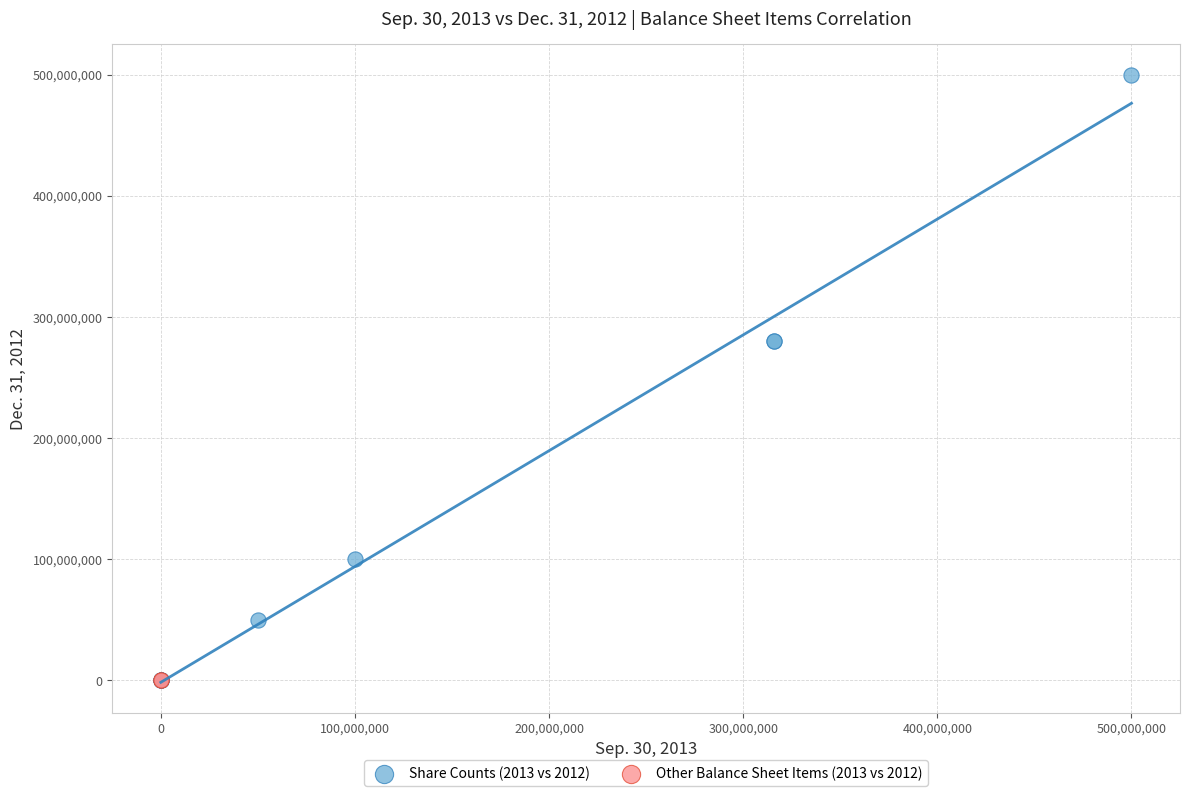

What are all the series names shown in the legend?

Share Counts (2013 vs 2012), Other Balance Sheet Items (2013 vs 2012)